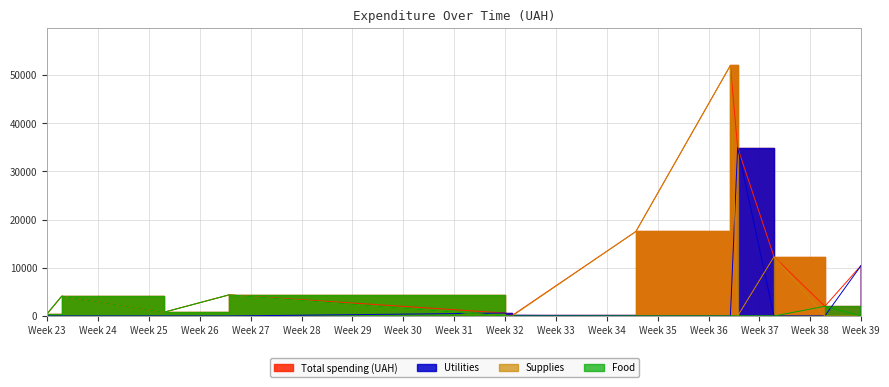

Is it true that Utilities equals 0.0 at 24?

True